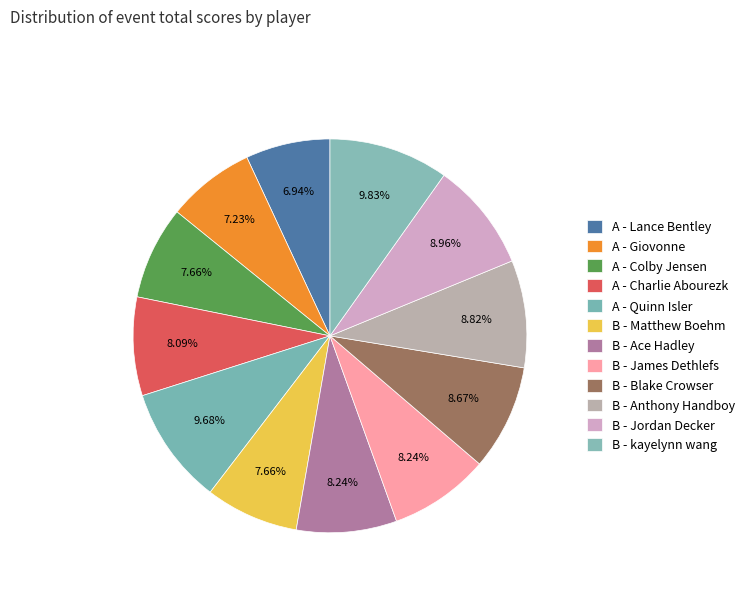

What percentage is the B - Blake Crowser slice, to the nearest percent?

9%